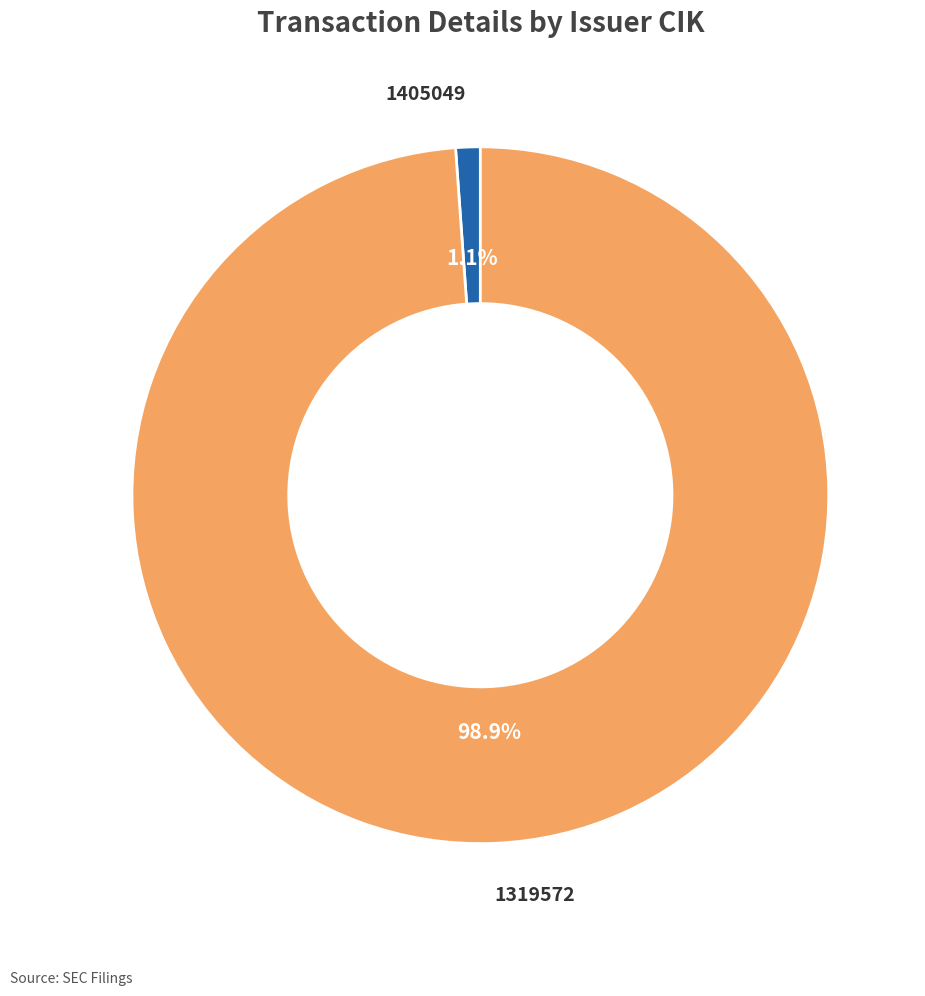

How many slices are in this pie chart?

2